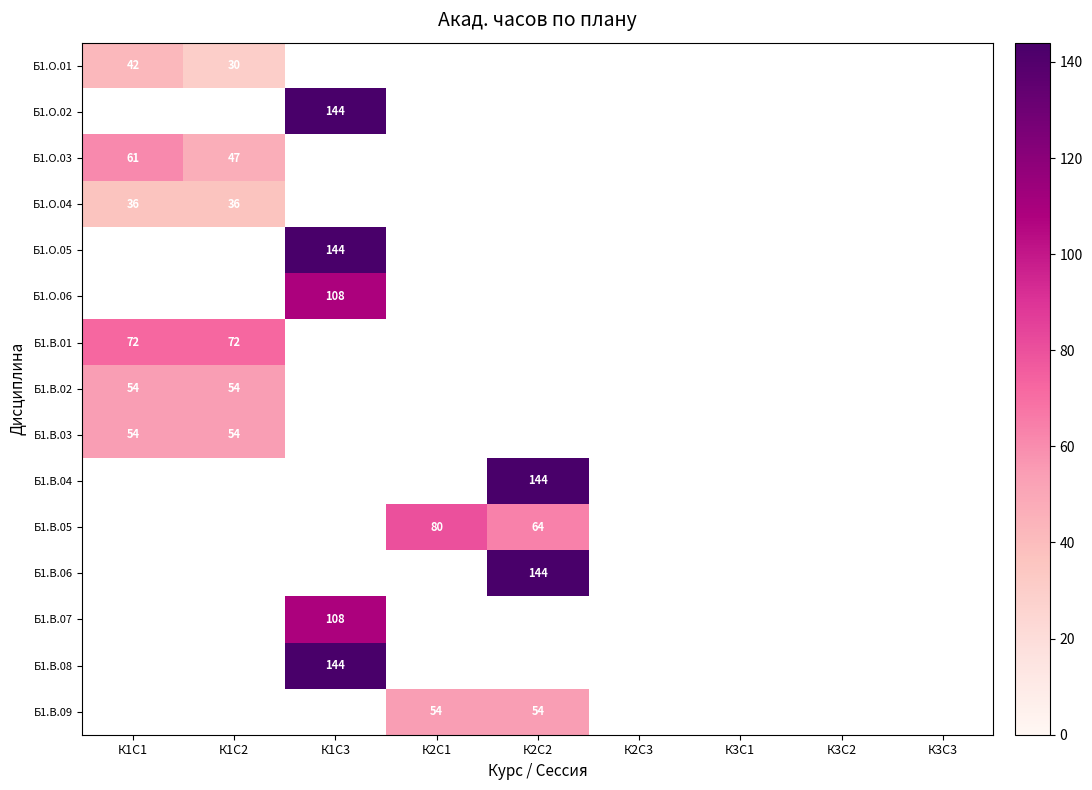

Count the number of data series in this chart.

15